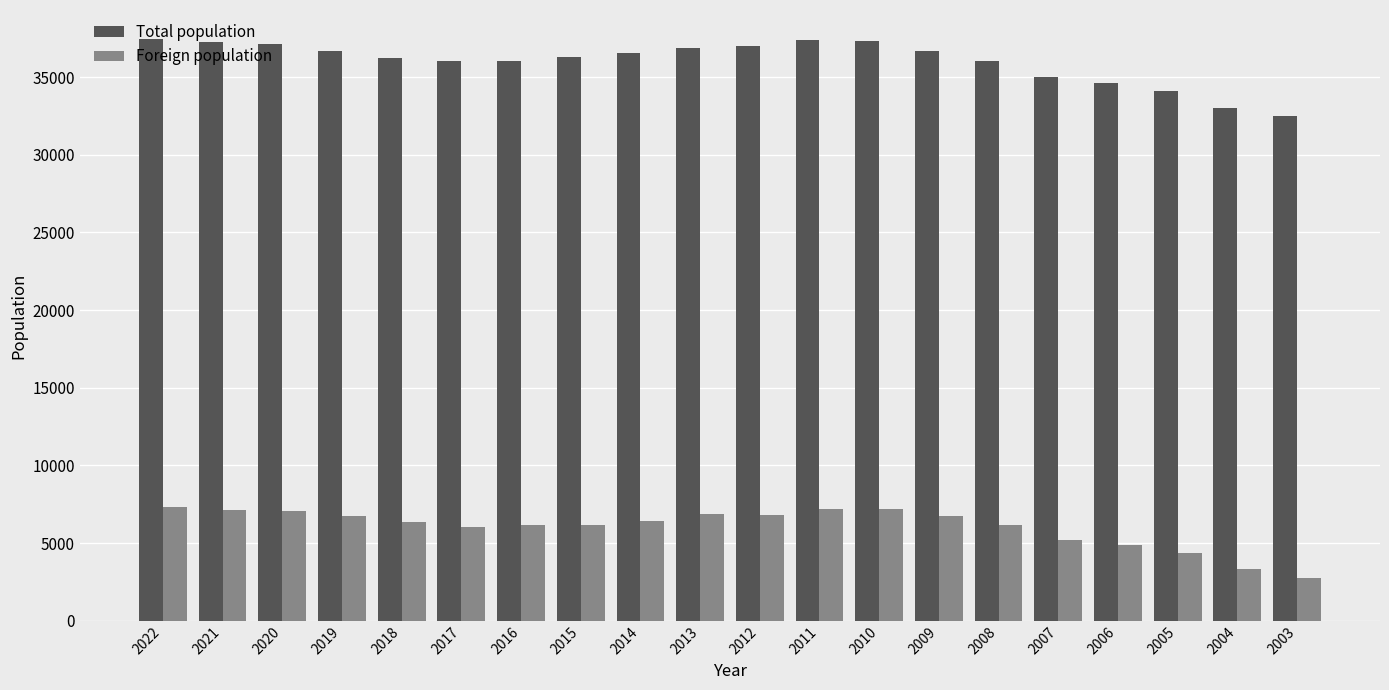

What is the sum of the Total population values at 2021 and 2008?

73340